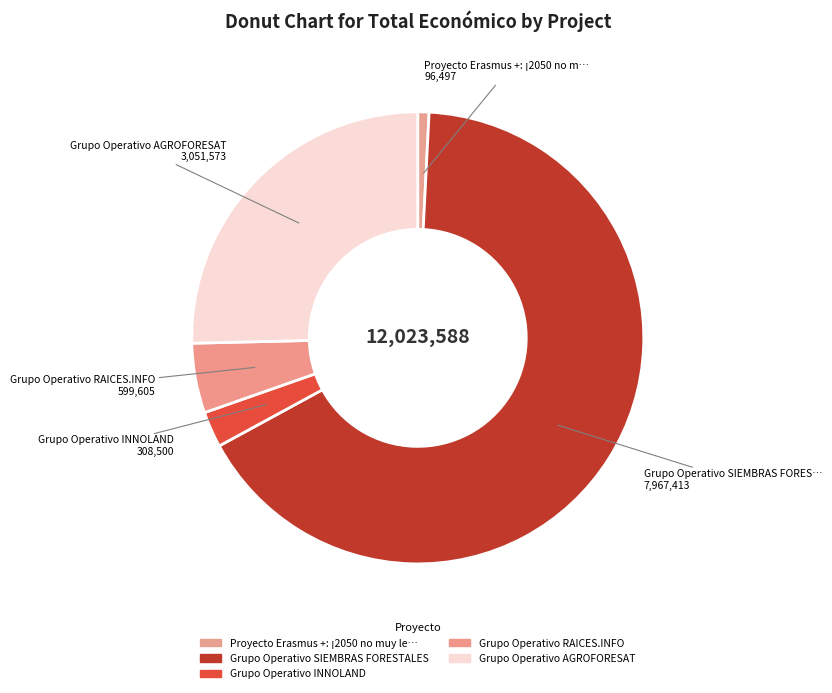

Which slice is the smallest?

Proyecto Erasmus +: ¡2050 no muy lejos